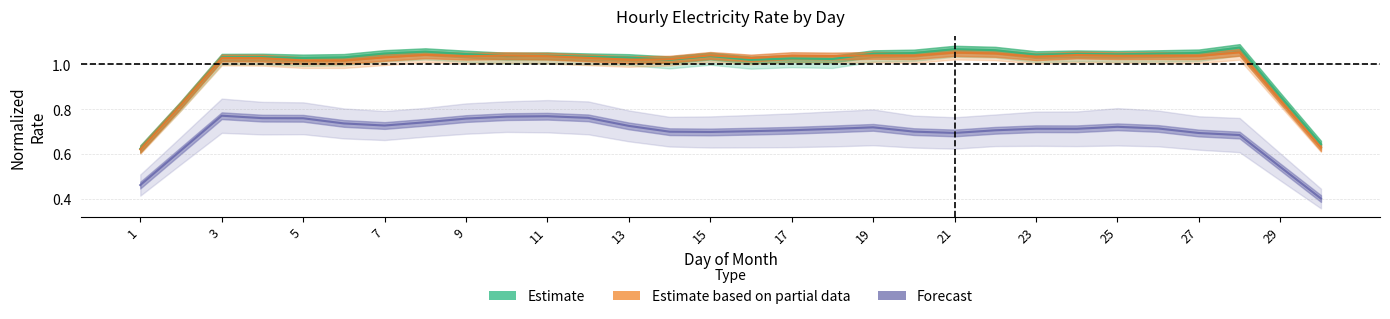

What is the sum of all Forecast values?

20.9